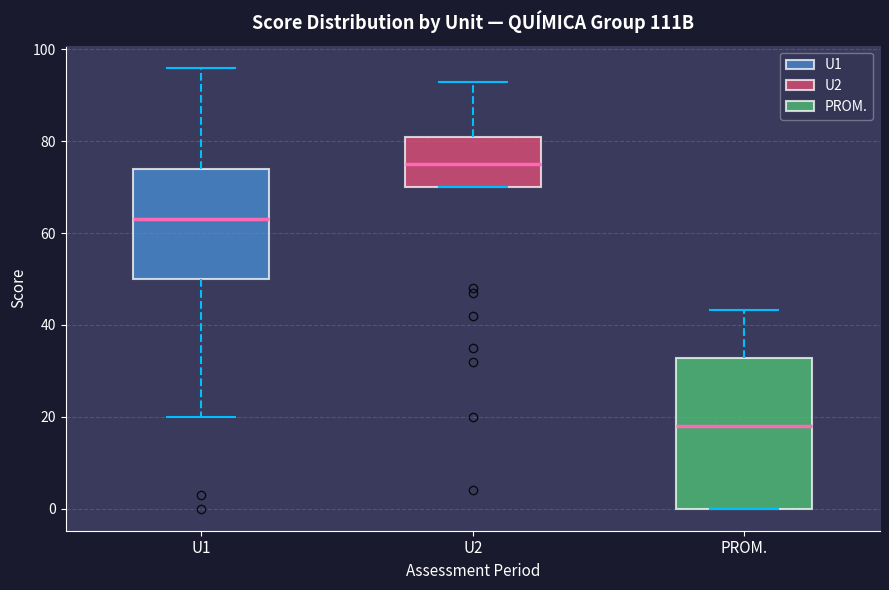

Reading left to right, transcribe this box plot: for each box, give where its median line is, the range the box spans, and where its two whiskers end, as read against the y-axis. The values are not printed on the chart, so give them approximately, as read against the axis.

U1: median 64, box 50 to 74, whiskers 20 to 96
U2: median 76, box 70 to 82, whiskers 70 to 94
PROM.: median 18, box 0 to 32, whiskers 0 to 44